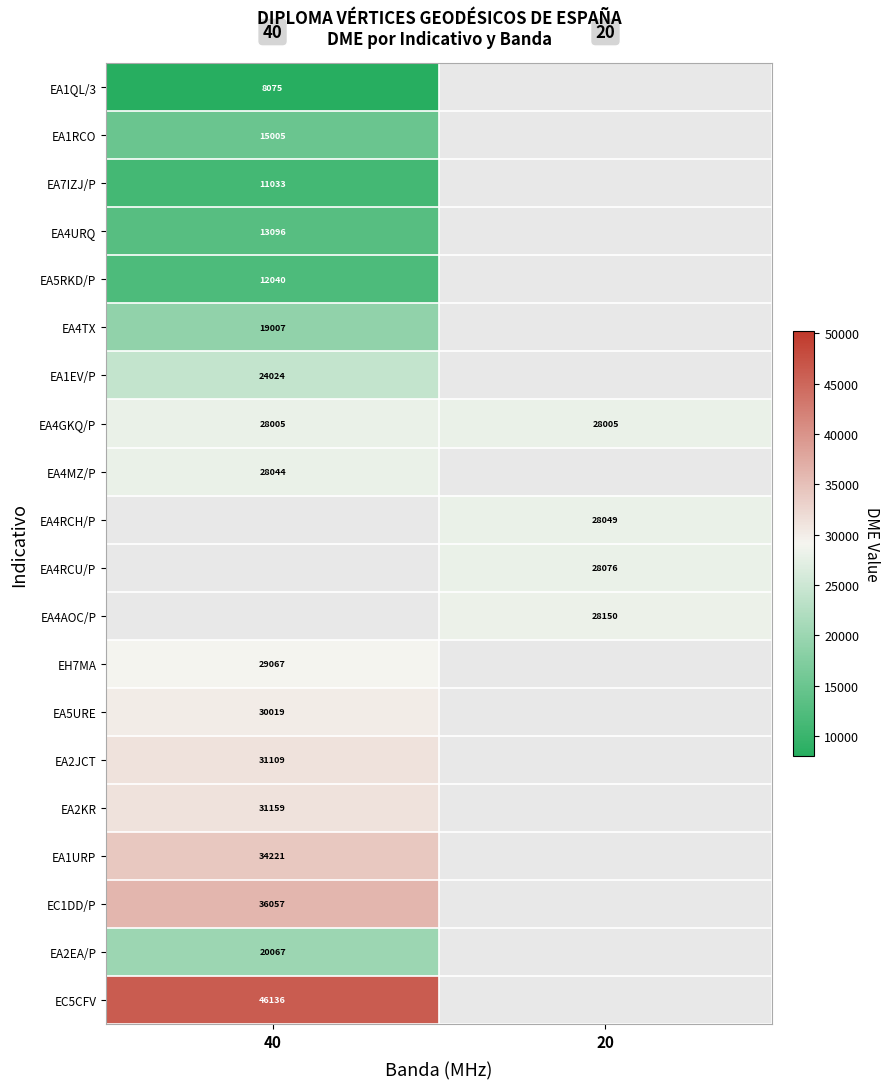

Between 20 and 40, which is larger?

40